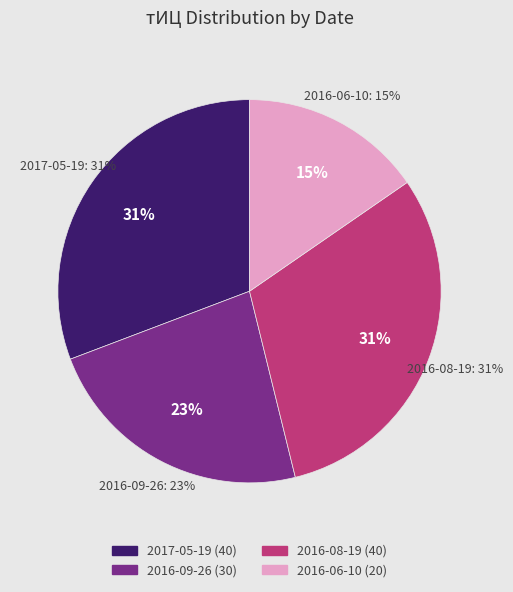

Combined, what portion of the pie is 2016-09-26 and 2016-08-19?

53.8%